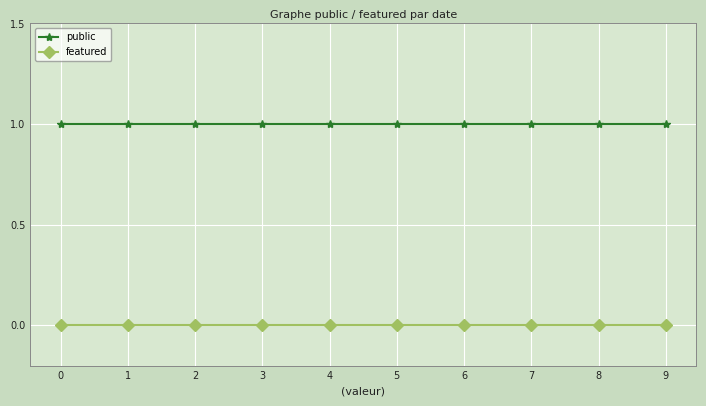

The featured series shows 0 at 3. True or false?

True